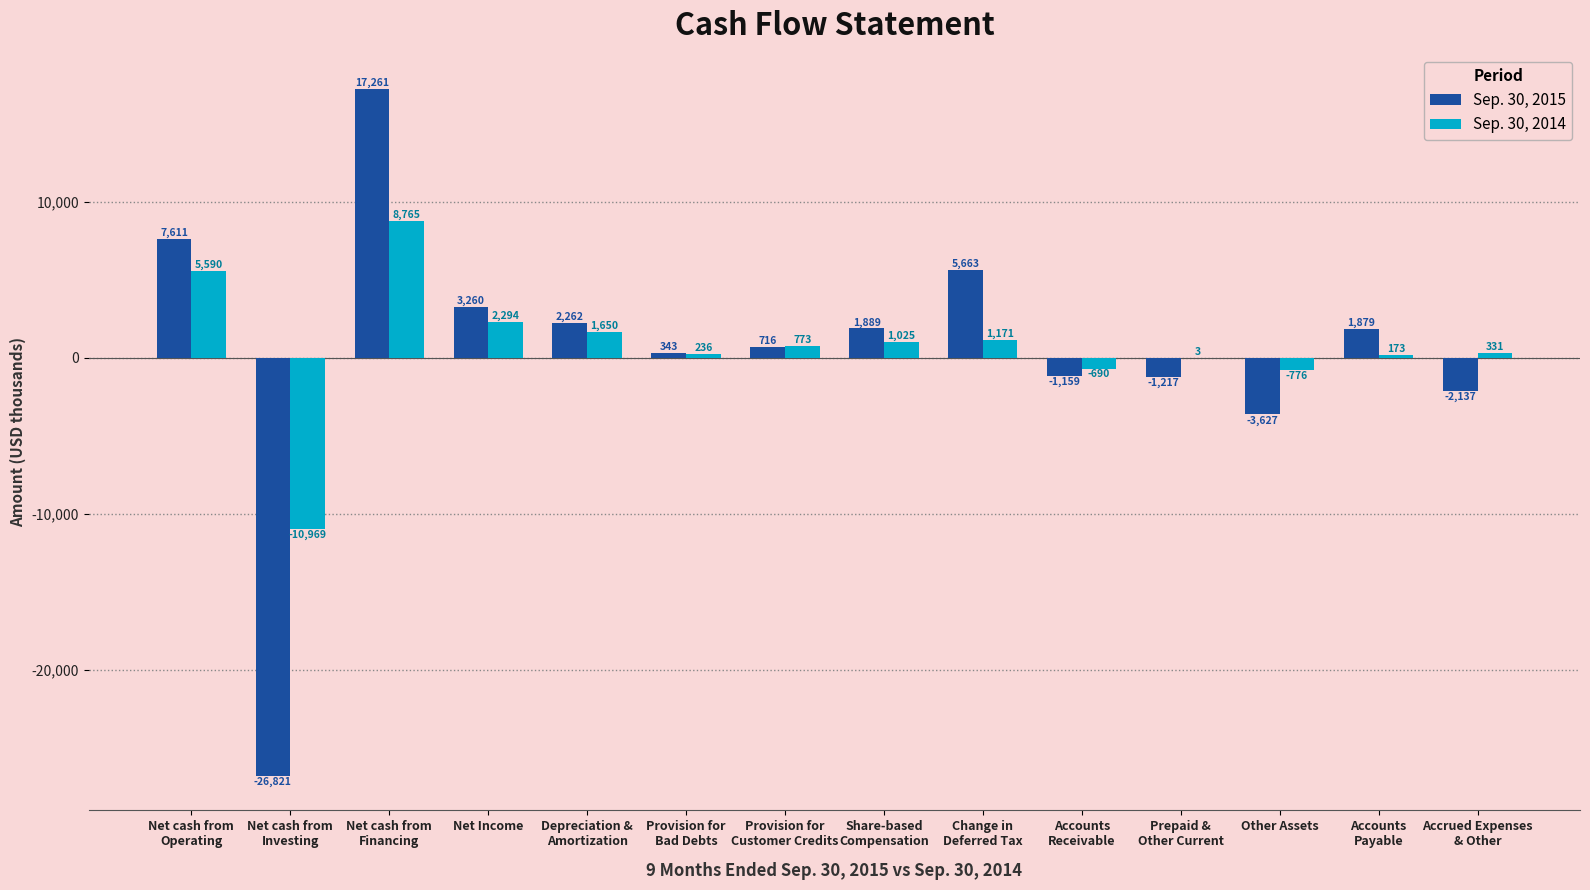

Which series has the largest total across all categories?

Sep. 30, 2014